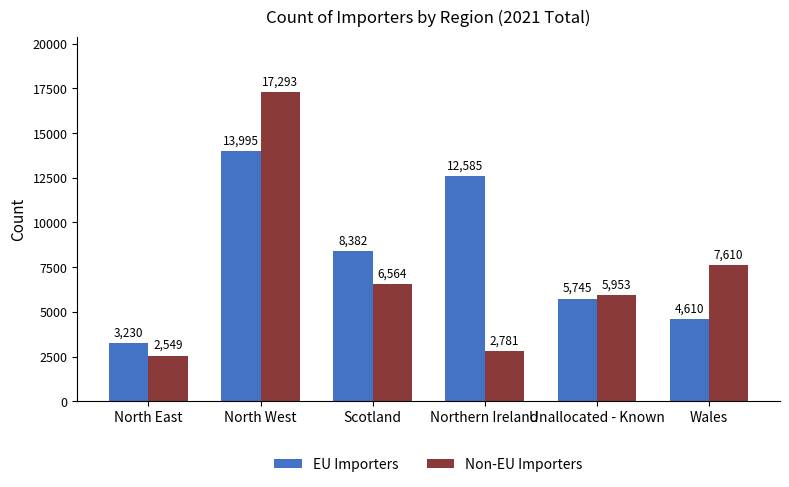

What is the difference between the highest and lowest values at North East?

681